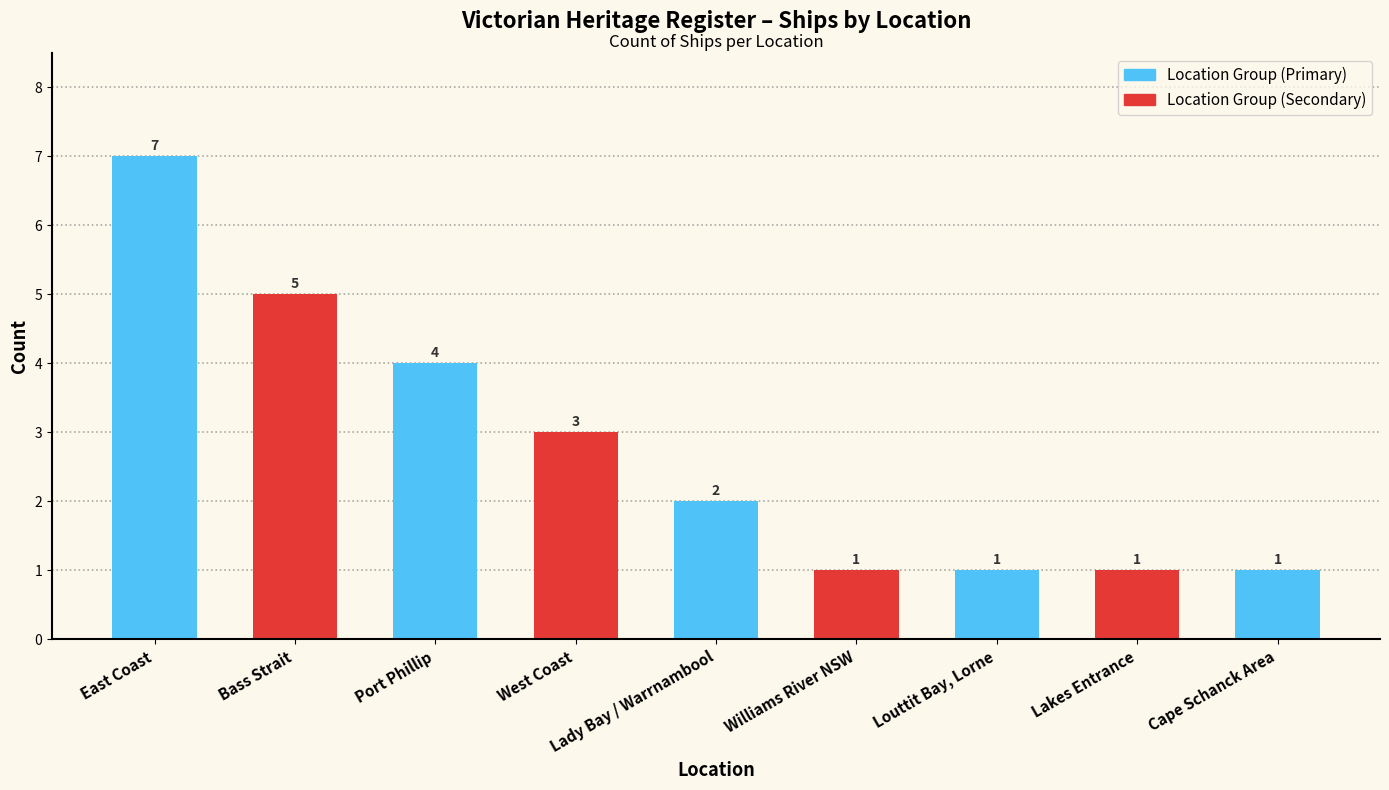

What position from the left is Louttit Bay, Lorne?

7